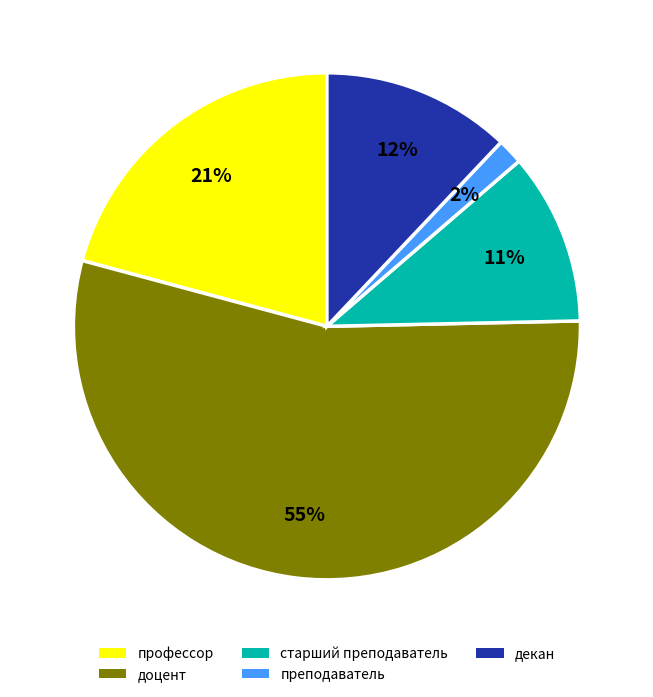

Rank the categories by value from highest to lowest.

доцент, профессор, декан, старший преподаватель, преподаватель